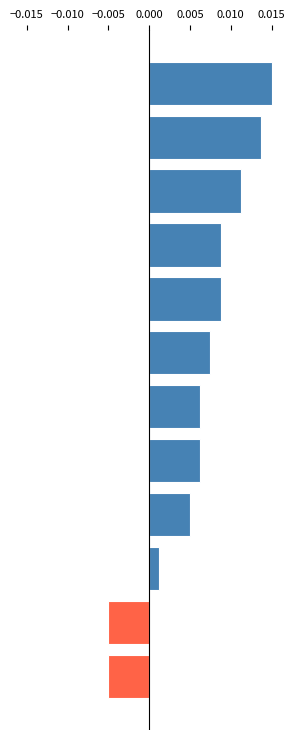

Does the chart contain any negative values?

Yes